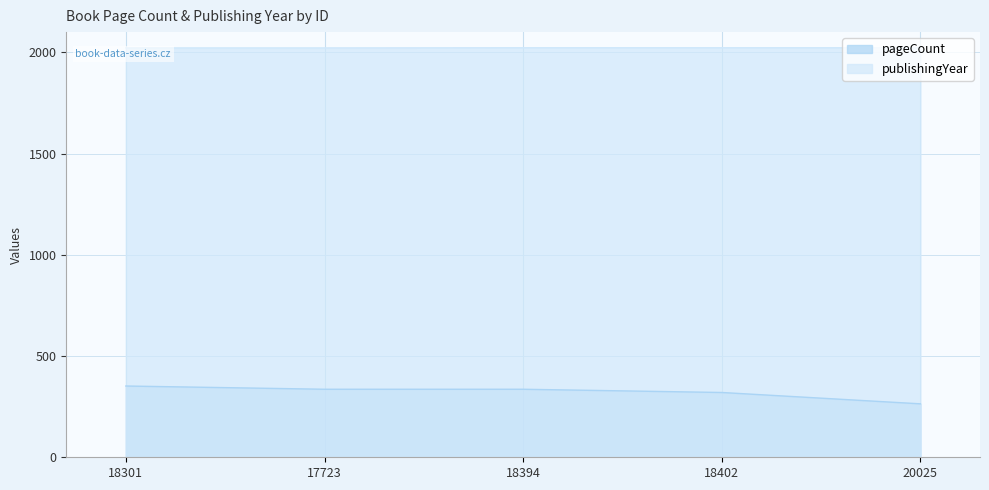

What position from the left is 20025?

5